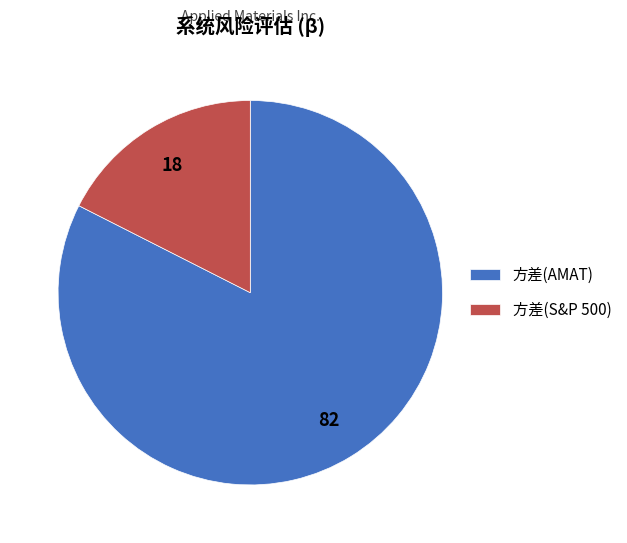

Count the number of slices in the pie.

2